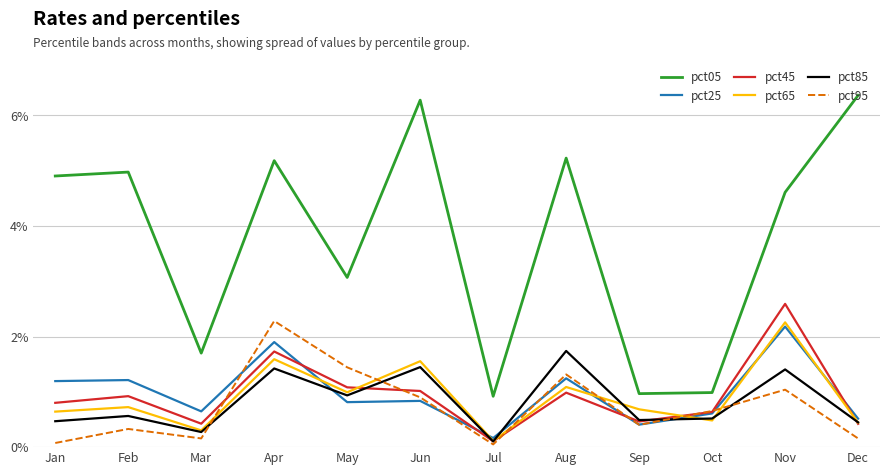

What is the lowest value of the pct85 series?

0.1